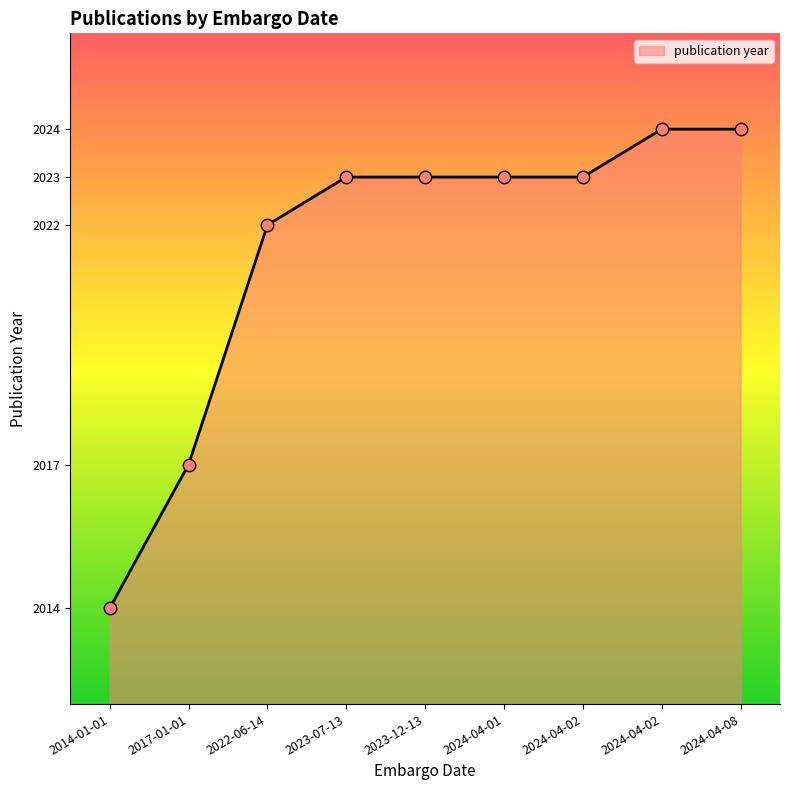

Is this an area chart (filled region under the line)?

Yes